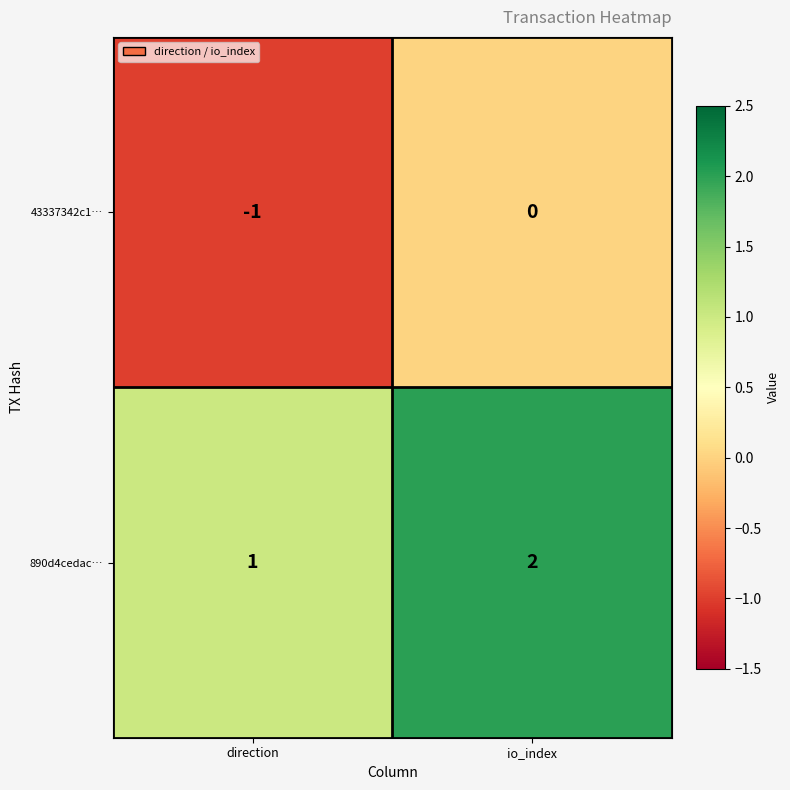

At which category does the chart reach its peak across all series?

io_index